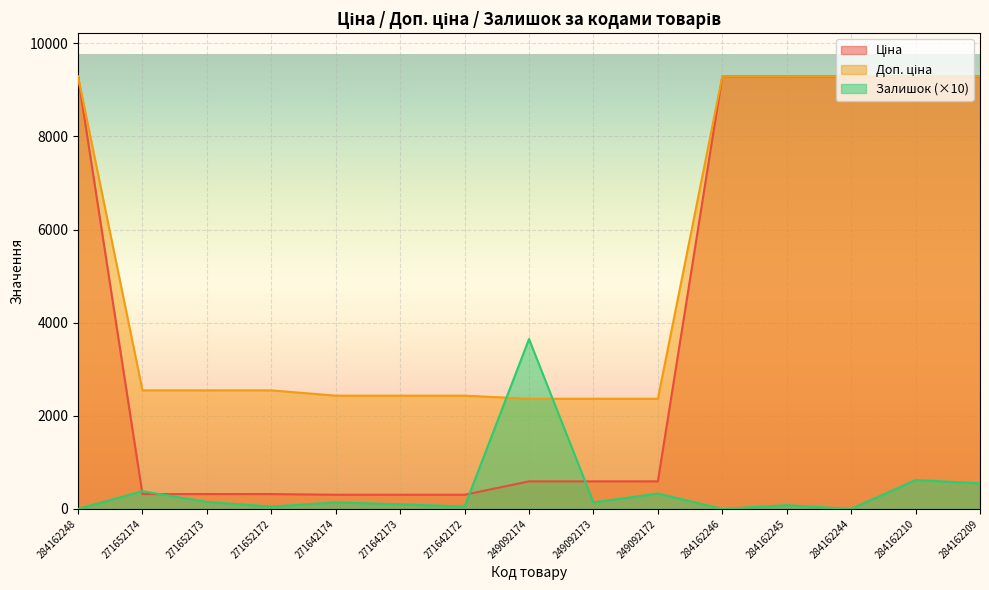

What is the value of the Доп. ціна point at the 8th from the left?

2366.5